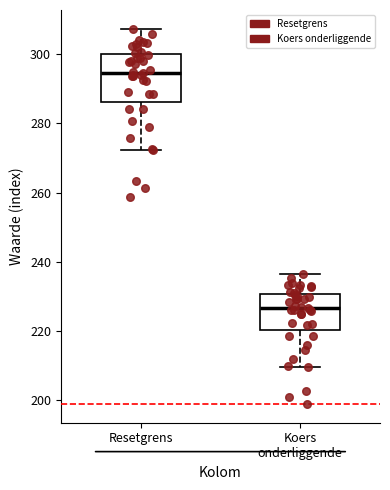

Which box has the lowest median line?

Koers onderliggende